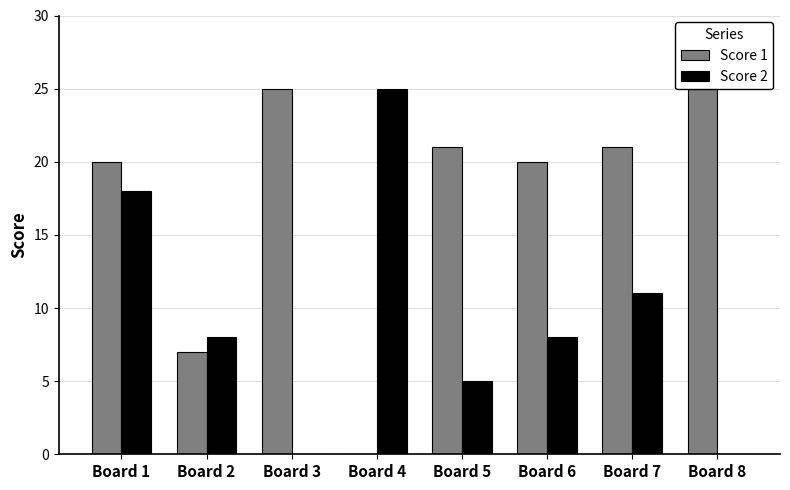

Reading right to left, what are all the values shown in this chart?

Score 1: 25	21	20	21	0	25	7	20
Score 2: 0	11	8	5	25	0	8	18